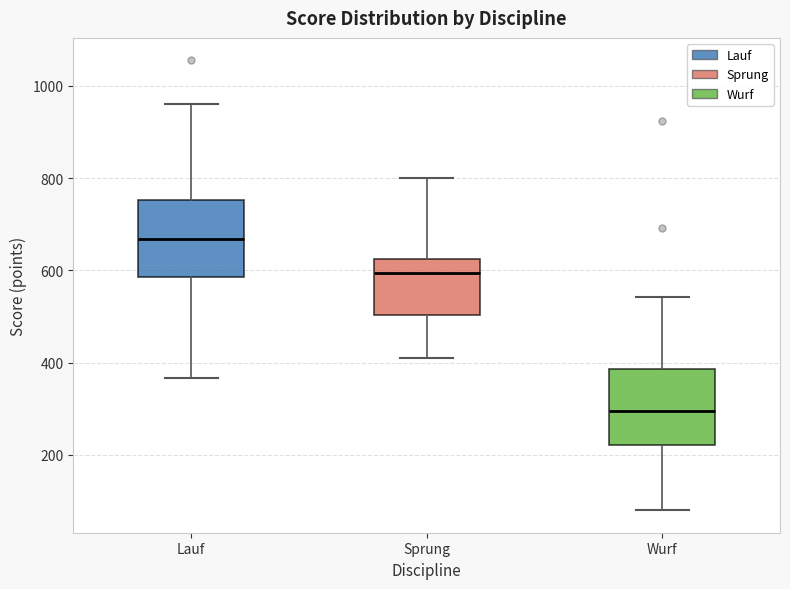

Reading left to right, transcribe this box plot: for each box, give where its median line is, the range the box spans, and where its two whiskers end, as read against the y-axis. The values are not printed on the chart, so give them approximately, as read against the axis.

Lauf: median 660, box 580 to 760, whiskers 360 to 960
Sprung: median 600, box 500 to 620, whiskers 400 to 800
Wurf: median 300, box 220 to 380, whiskers 80 to 540